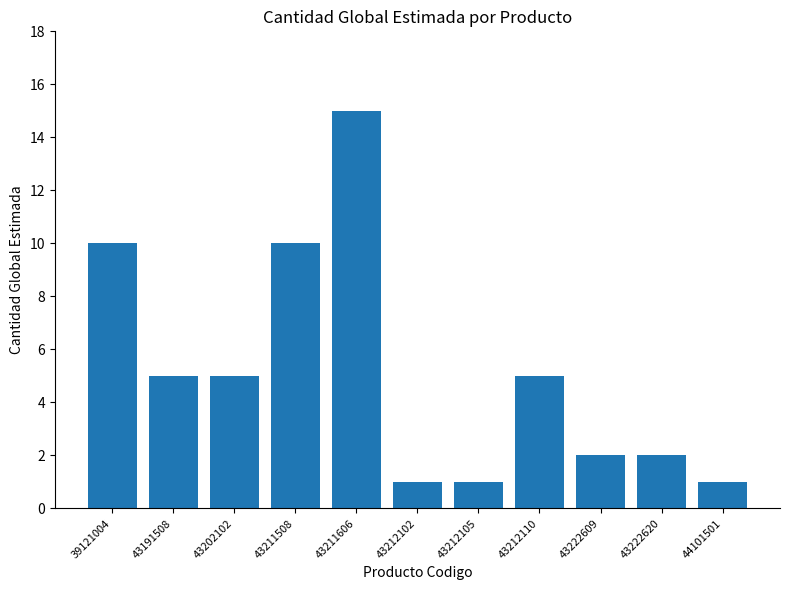

What is the difference between the values at 39121004 and 43191508?

5